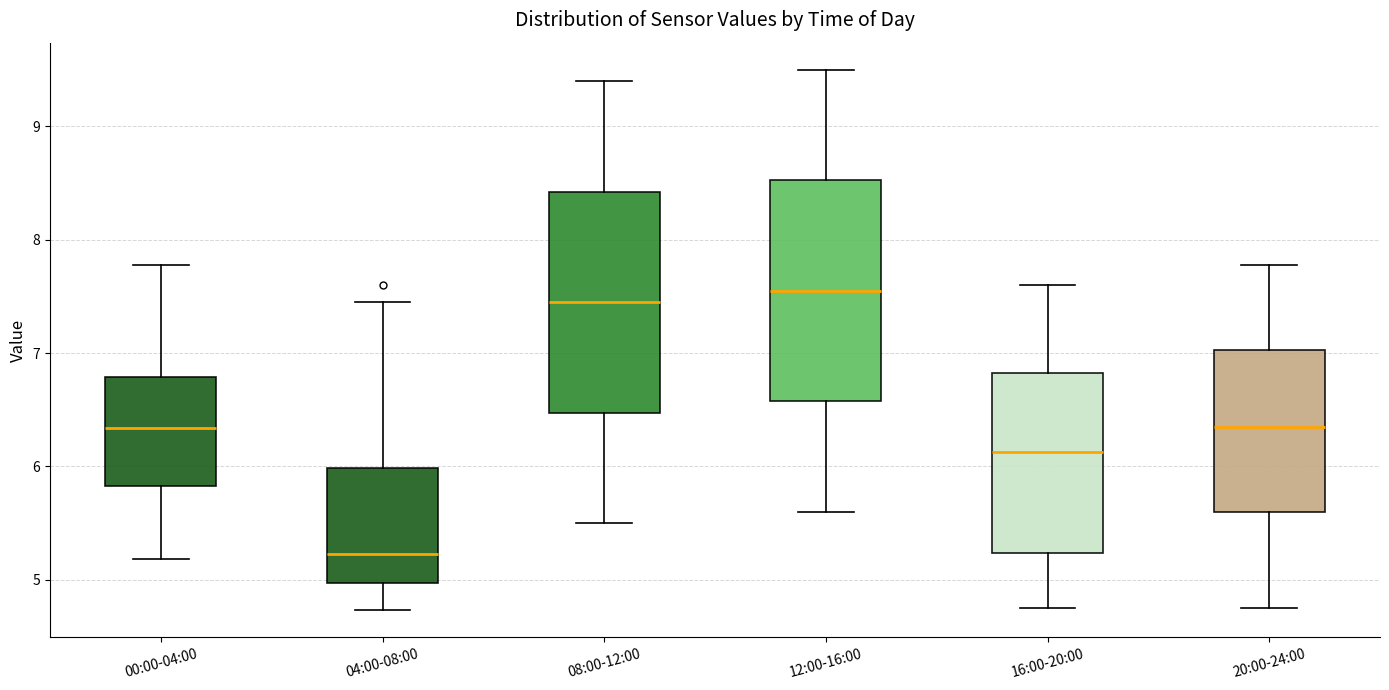

Which box has the lowest median line?

04:00-08:00